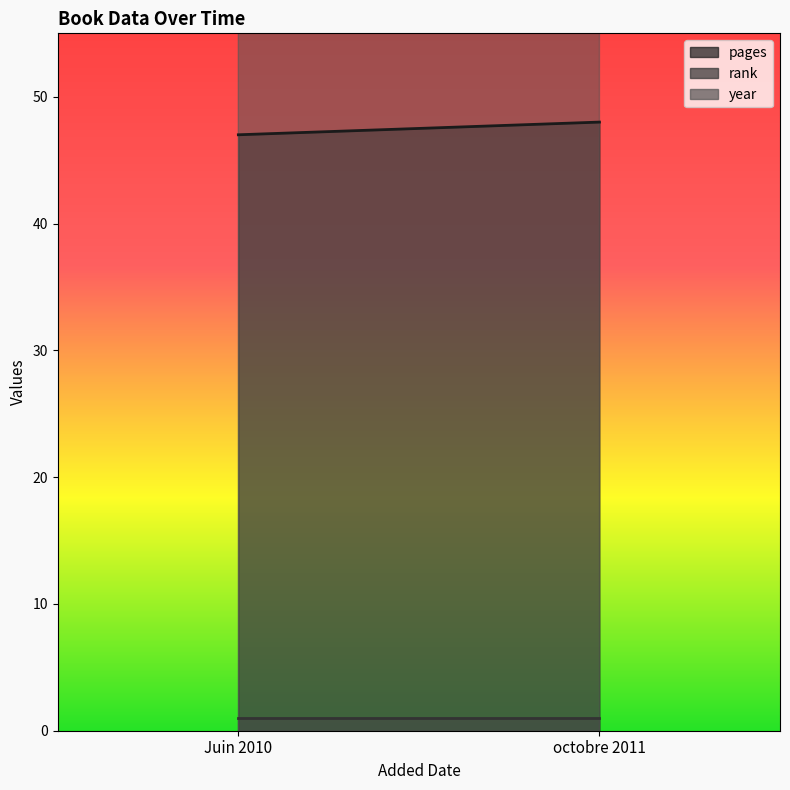

Reading left to right, extract all data points from this chart.

pages: Juin 2010=47	octobre 2011=48
rank: Juin 2010=1	octobre 2011=1
year: Juin 2010=2010	octobre 2011=2011